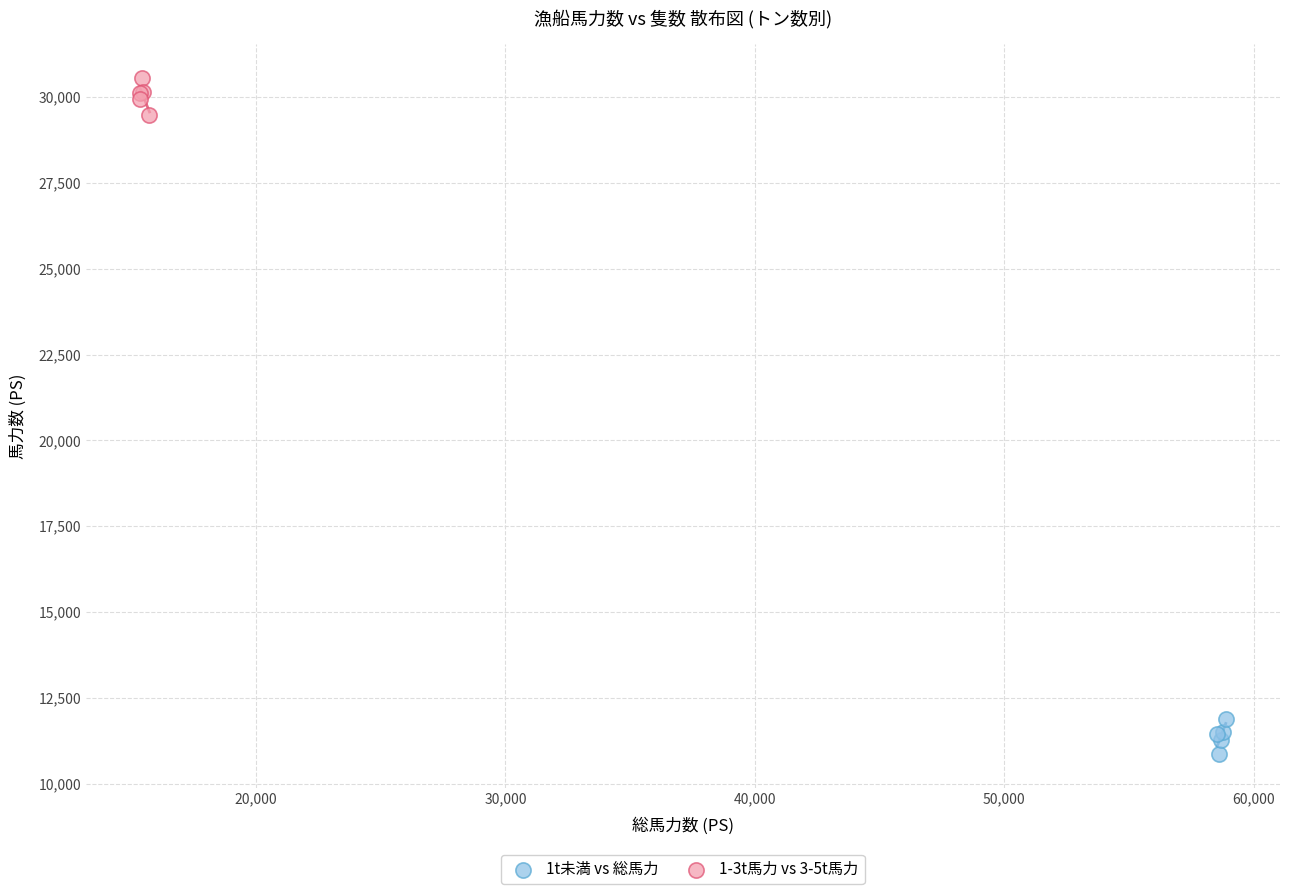

Which series contains the highest Y value?

1-3t馬力 vs 3-5t馬力